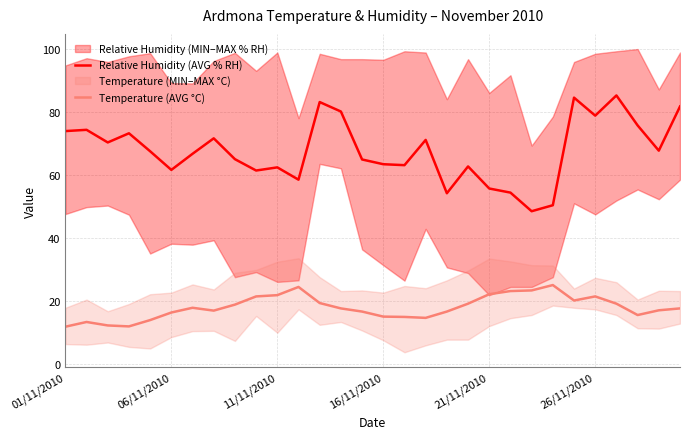

What is the average value of the Relative Humidity (AVG % RH) series?

67.7